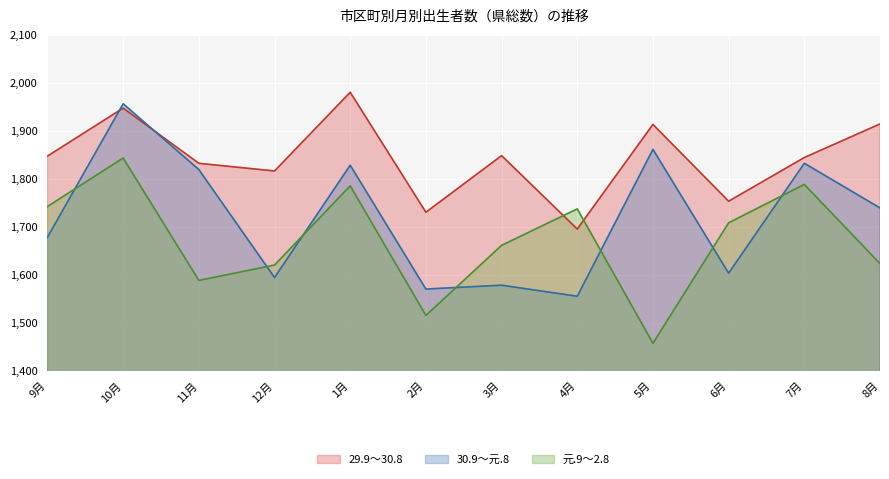

What is the difference between the 元.9～2.8 values at 7月 and 9月?

46